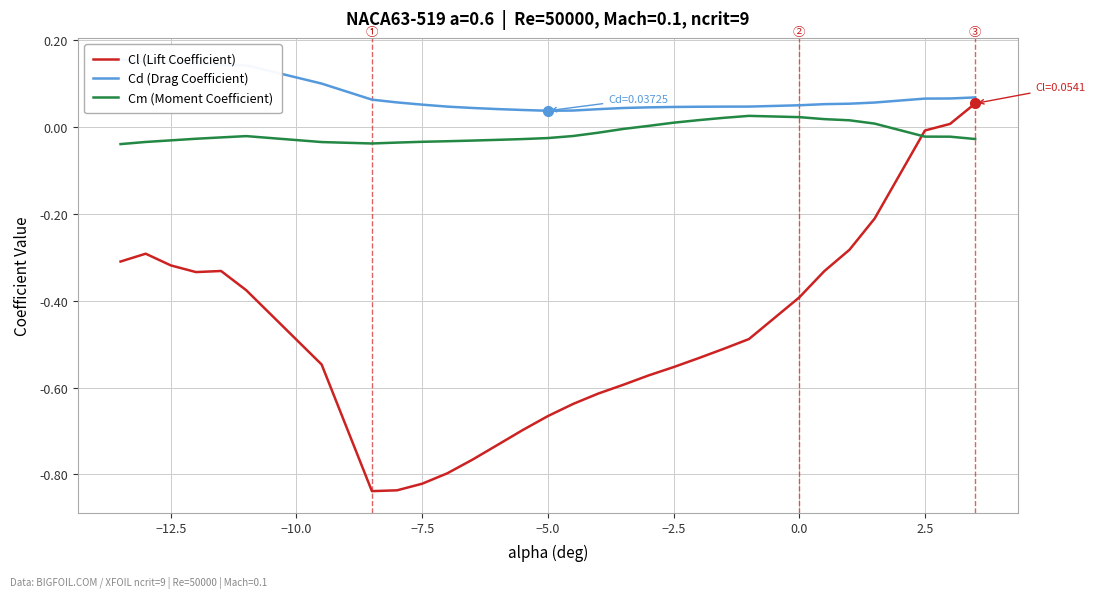

True or false: Cd (Drag Coefficient) and Cm (Moment Coefficient) intersect in this chart.

False